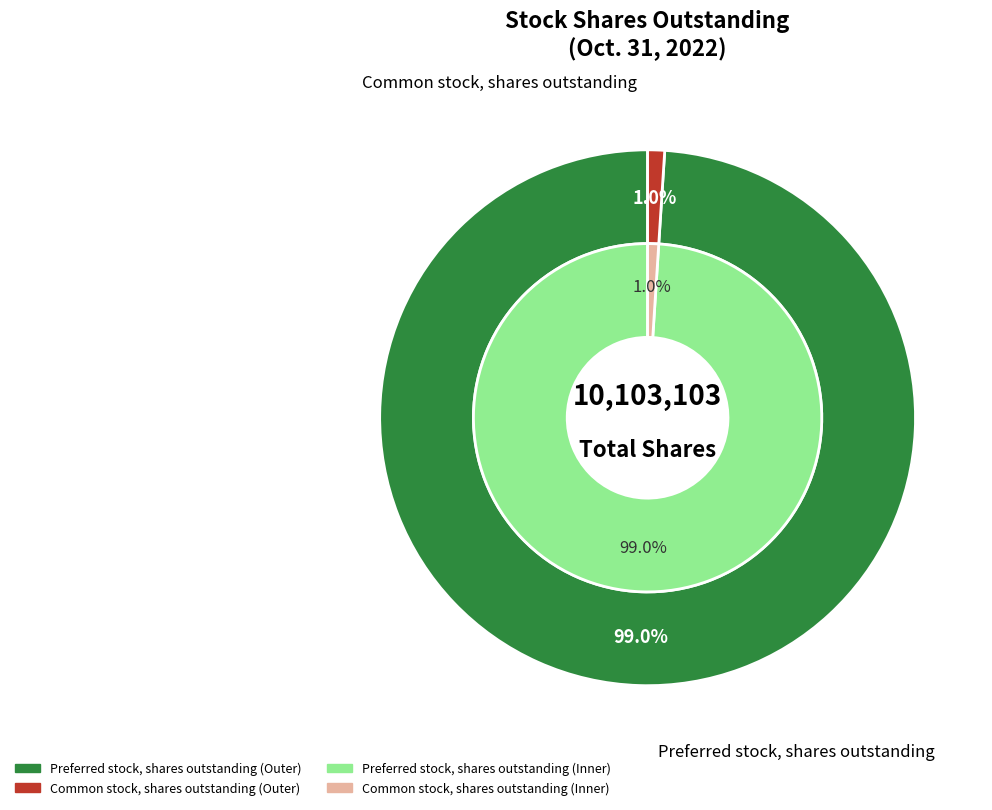

Is there a majority slice in this chart?

Yes